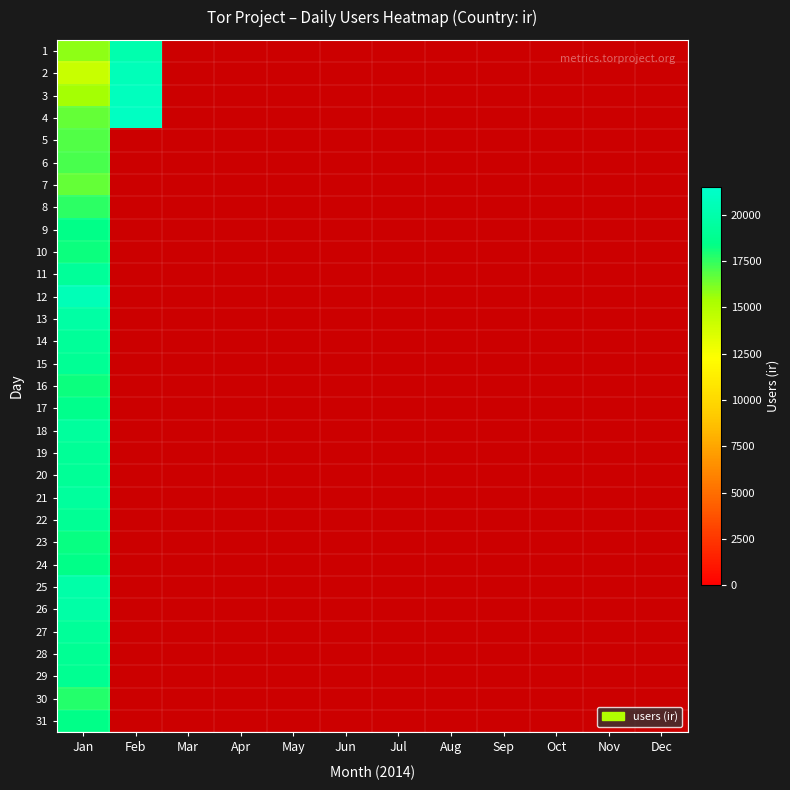

Which label corresponds to the largest value in the chart?

Feb